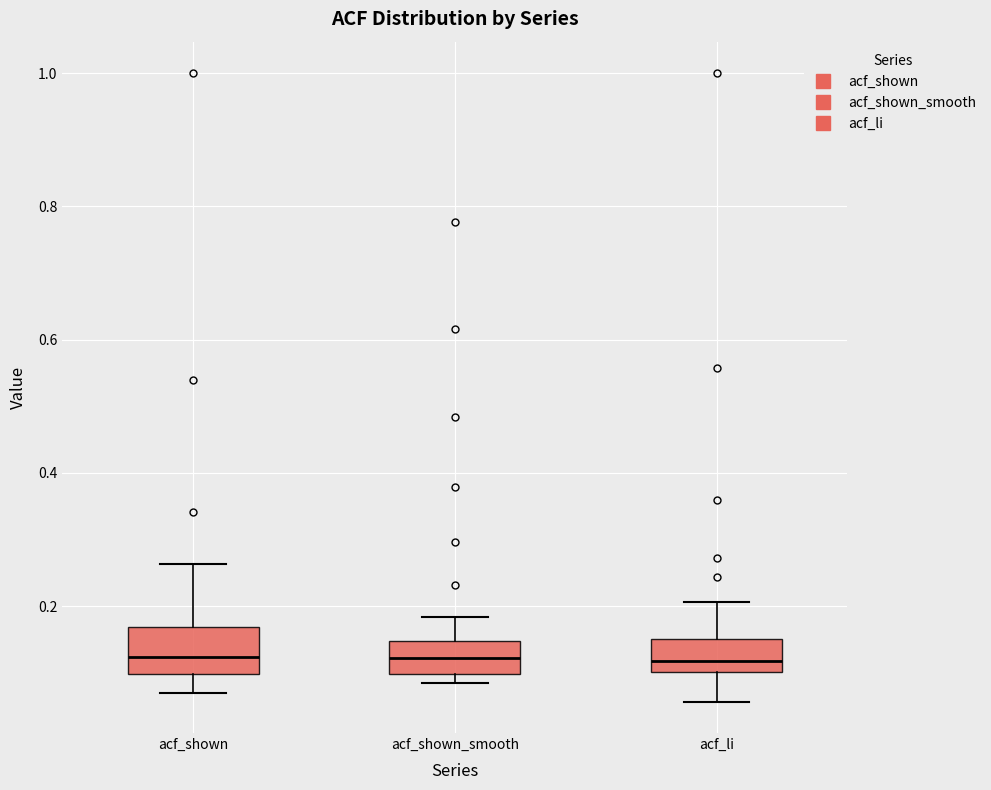

Reading left to right, read every box against the y-axis: the position of its median line, the range the box covers, and the ends of its whiskers. The values are not printed on the chart, so give them approximately, as read against the axis.

acf_shown: median 0.12, box 0.10 to 0.16, whiskers 0.08 to 0.26
acf_shown_smooth: median 0.12, box 0.10 to 0.14, whiskers 0.08 to 0.18
acf_li: median 0.12, box 0.10 to 0.16, whiskers 0.06 to 0.20